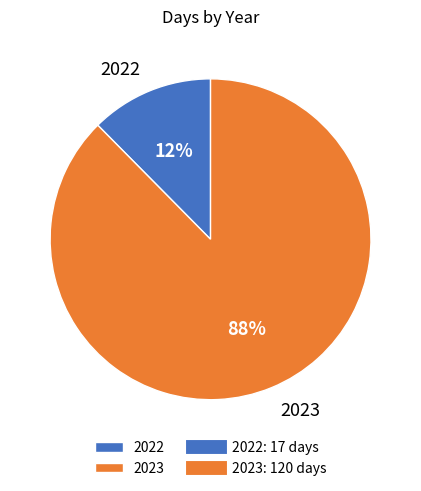

Rank the categories by value from lowest to highest.

2022, 2023